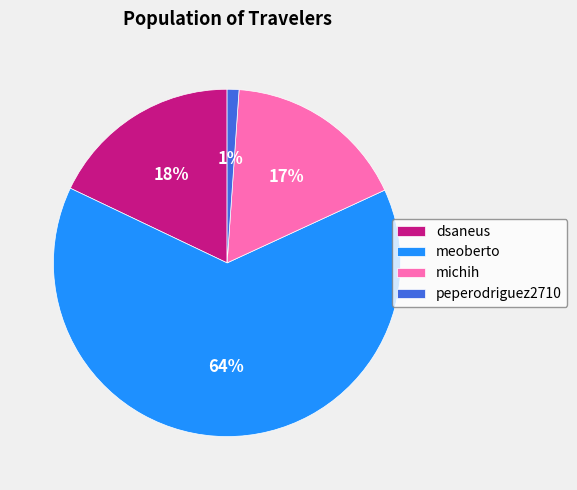

Which slice is the smallest?

peperodriguez2710